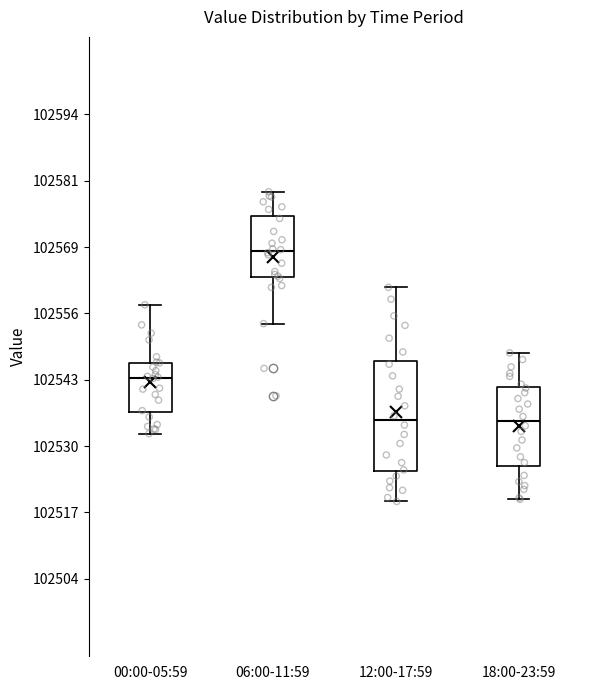

Reading left to right, transcribe this box plot: for each box, give where its median line is, the range the box spans, and where its two whiskers end, as read against the y-axis. The values are not printed on the chart, so give them approximately, as read against the axis.

00:00-05:59: median 102544, box 102536 to 102546, whiskers 102532 to 102558
06:00-11:59: median 102568, box 102562 to 102574, whiskers 102554 to 102580
12:00-17:59: median 102536, box 102526 to 102546, whiskers 102520 to 102560
18:00-23:59: median 102534, box 102526 to 102542, whiskers 102520 to 102548